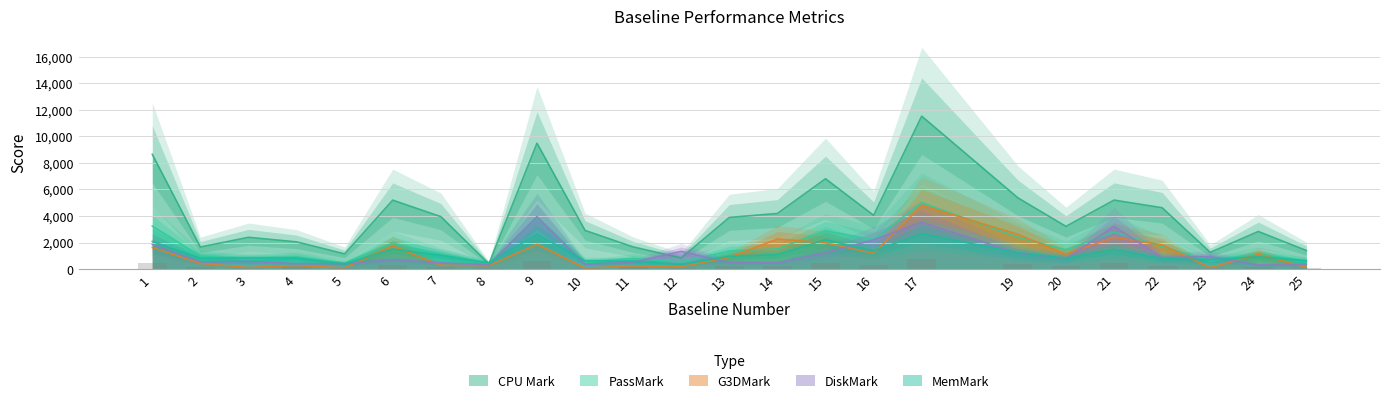

Where does the CPU Mark series first go above 3891?

1